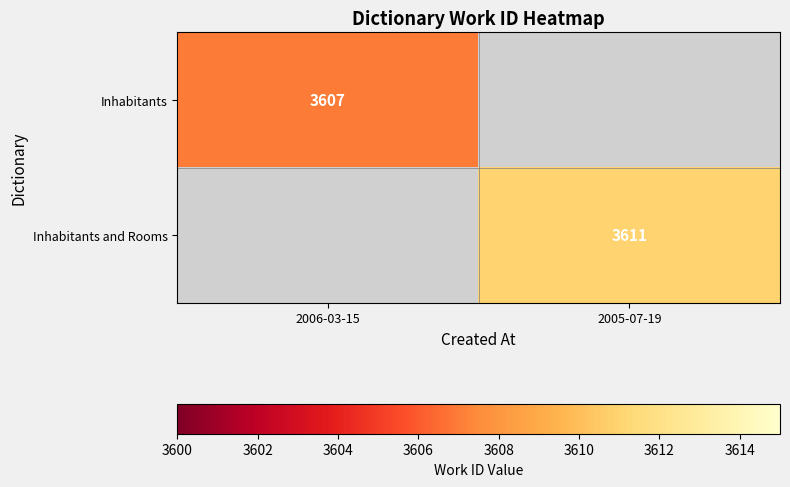

The value of Inhabitants and Rooms at 2005-07-19 is 5943. True or false?

False